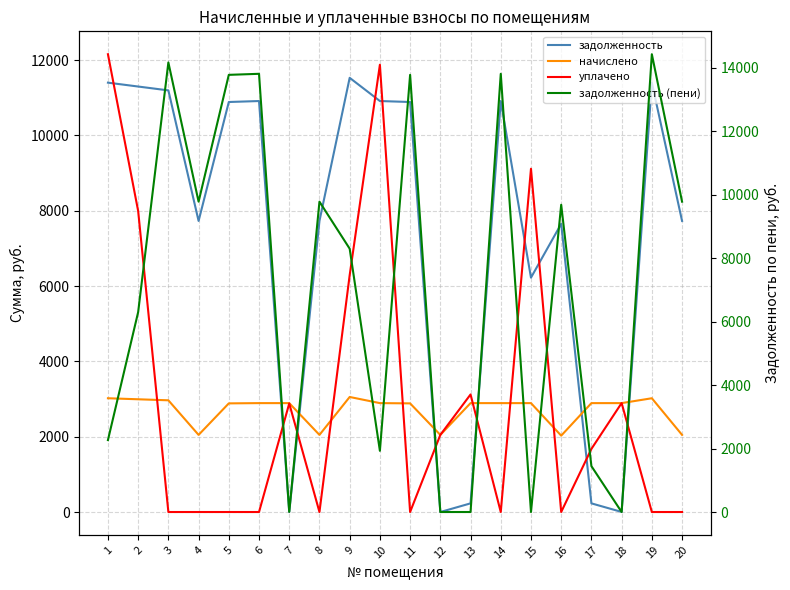

List the labels in order of начислено value, smallest first.

16, 4, 8, 12, 20, 5, 11, 6, 7, 10, 13, 14, 15, 17, 18, 3, 2, 1, 19, 9